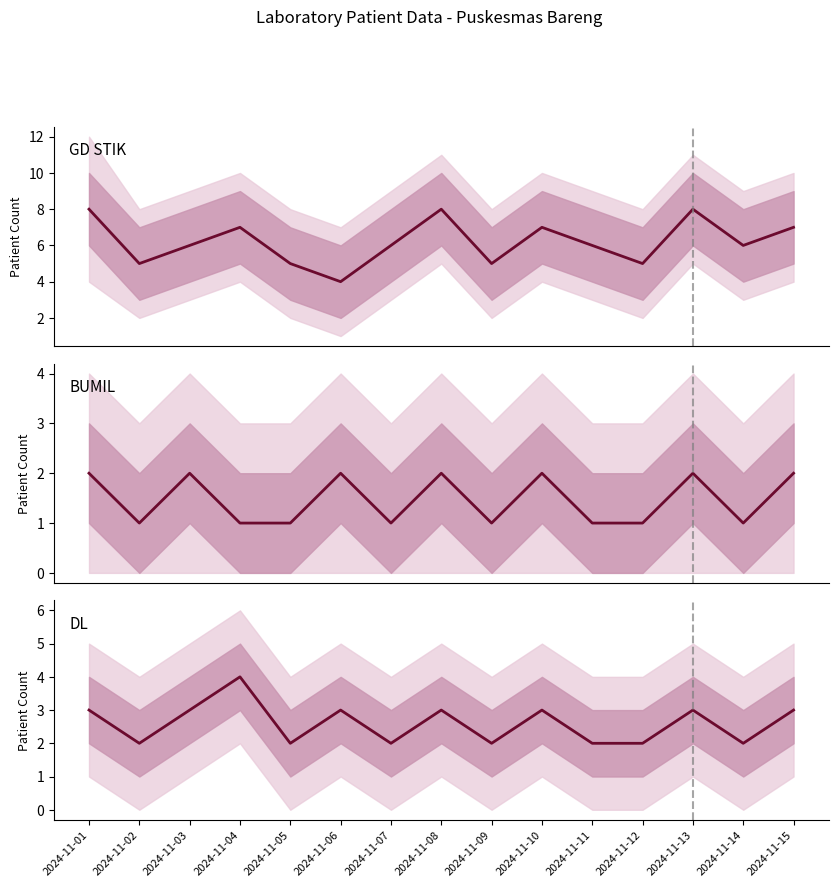

What is the minimum value shown in the chart?

1